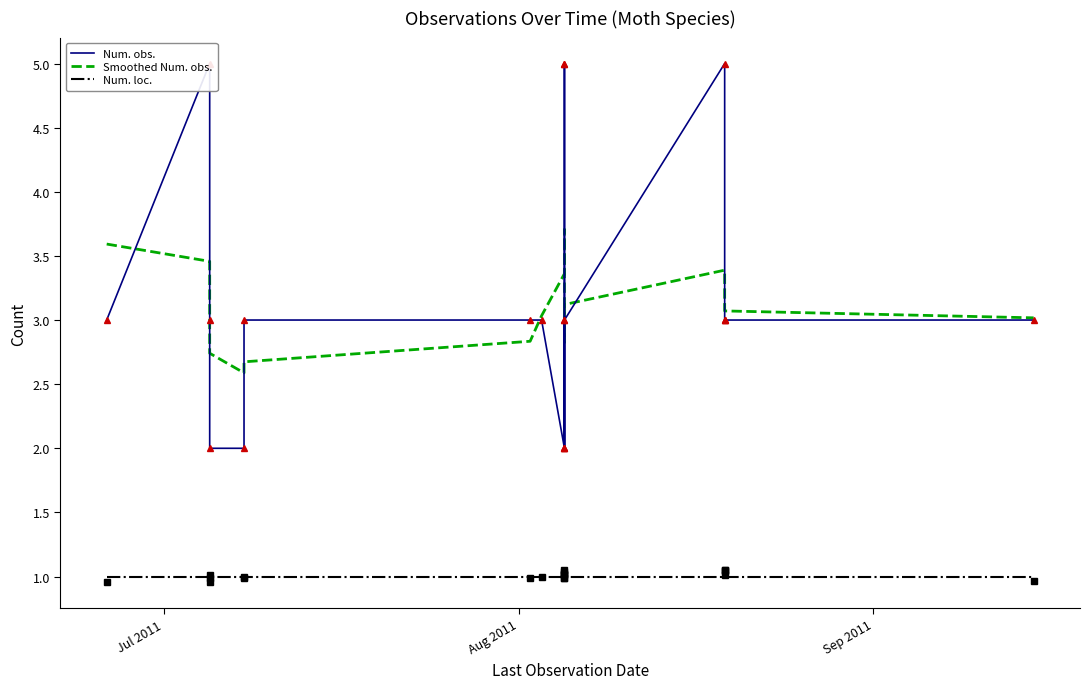

What is the maximum value for Num. loc.?

1.0